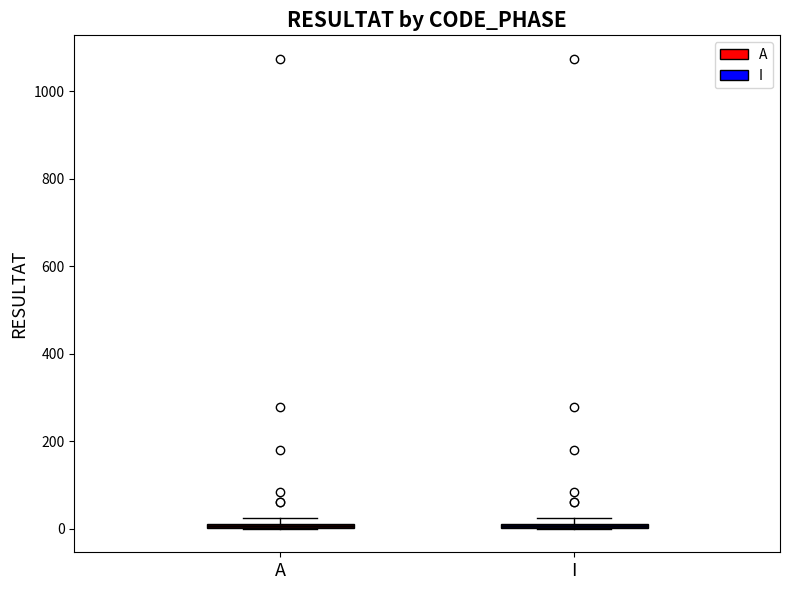

Where is the lower edge of the box for I on the y-axis? The values are not printed on the chart, so give them approximately, as read against the axis.

0